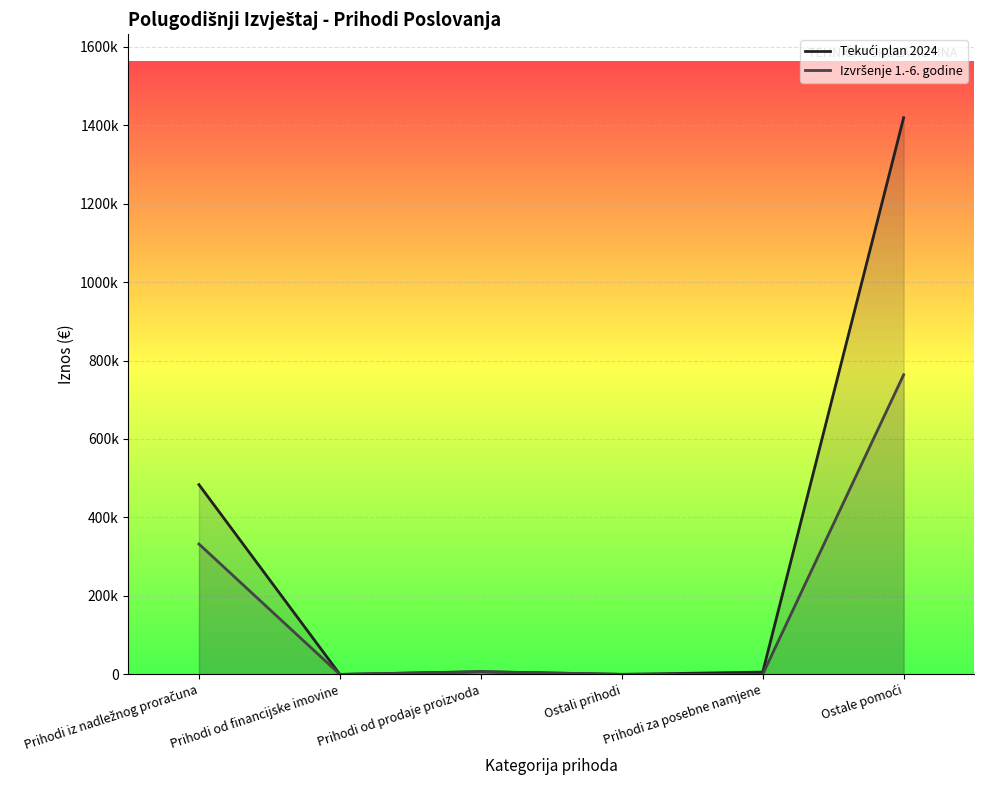

How many lines are shown in the chart?

2